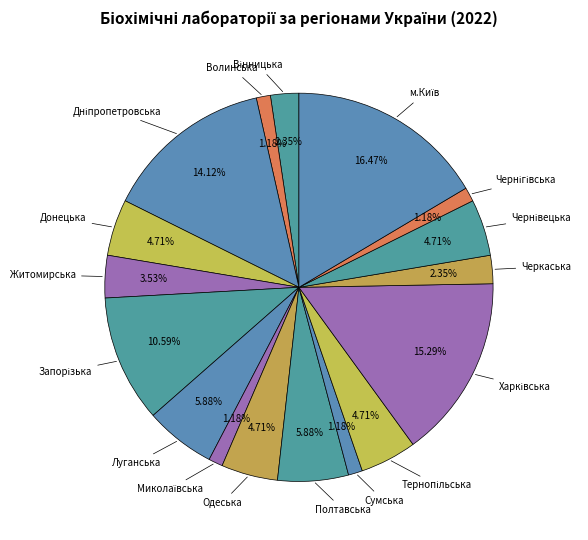

Does any single category account for the majority?

No